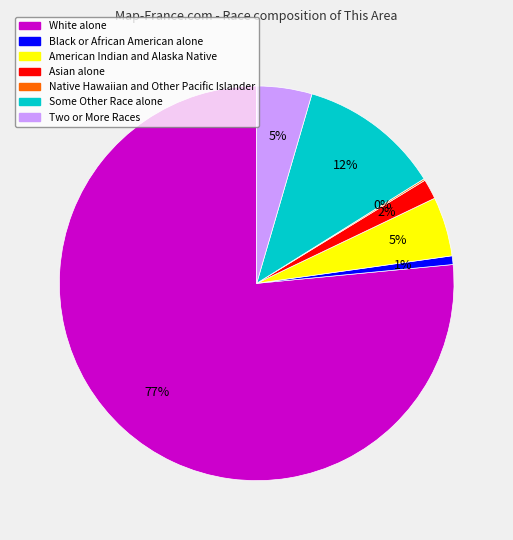

To the nearest percent, what is the difference between the Black or African American alone and Two or More Races slice percentages?

4%